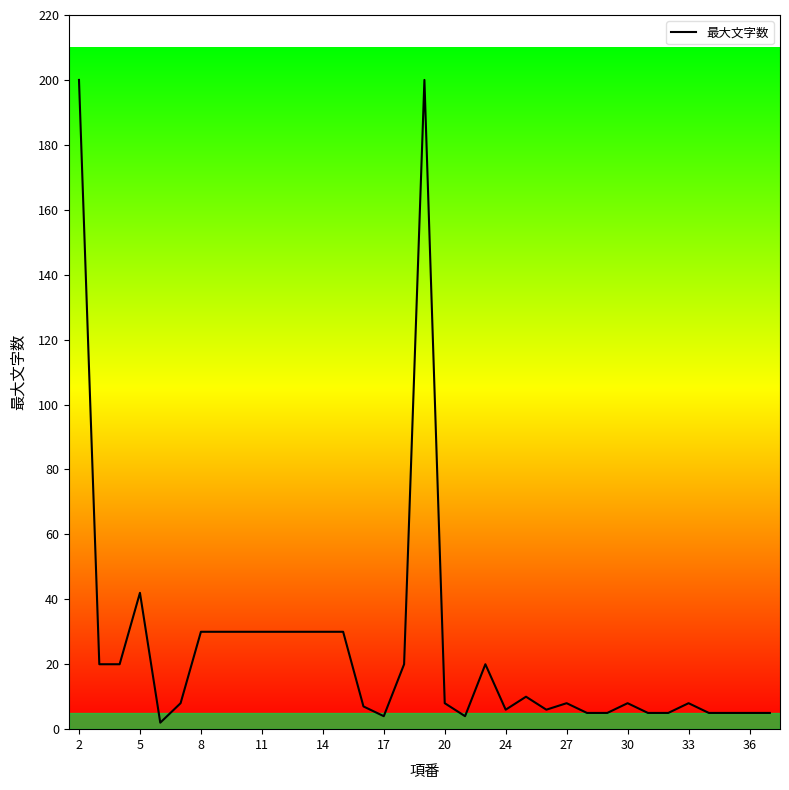

What is the maximum value shown in the chart?

200